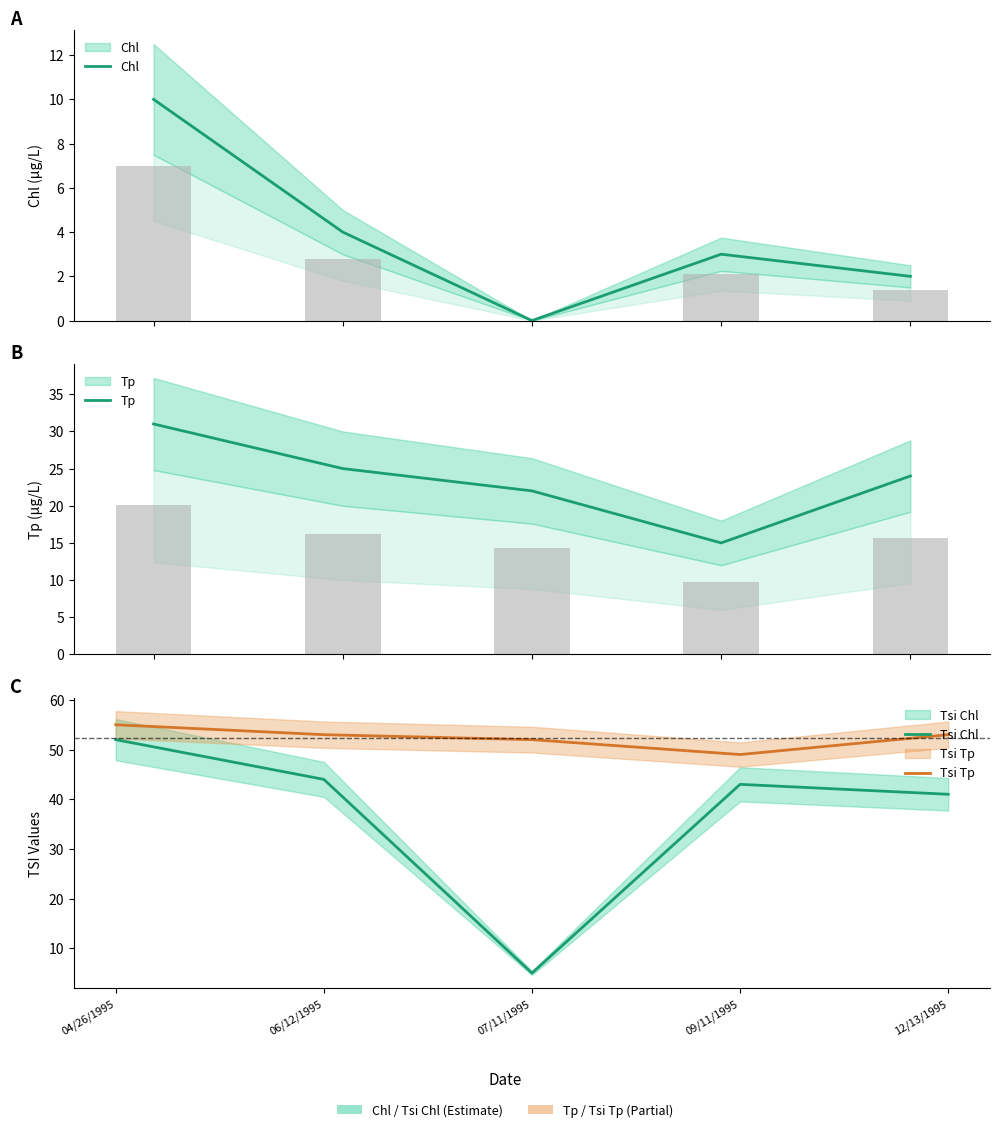

List the series in order of their overall mean, highest first.

Tsi Tp, Tsi Chl, Tp, Chl